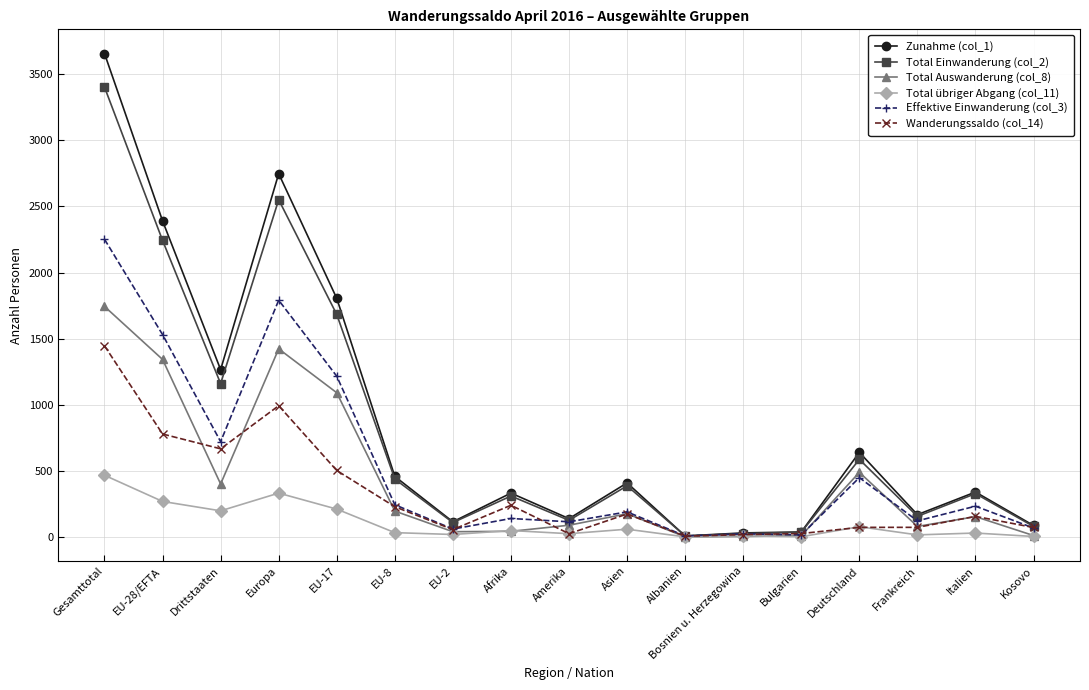

List the series in order of their peak value, highest first.

Zunahme (col_1), Total Einwanderung (col_2), Effektive Einwanderung (col_3), Total Auswanderung (col_8), Wanderungssaldo (col_14), Total übriger Abgang (col_11)